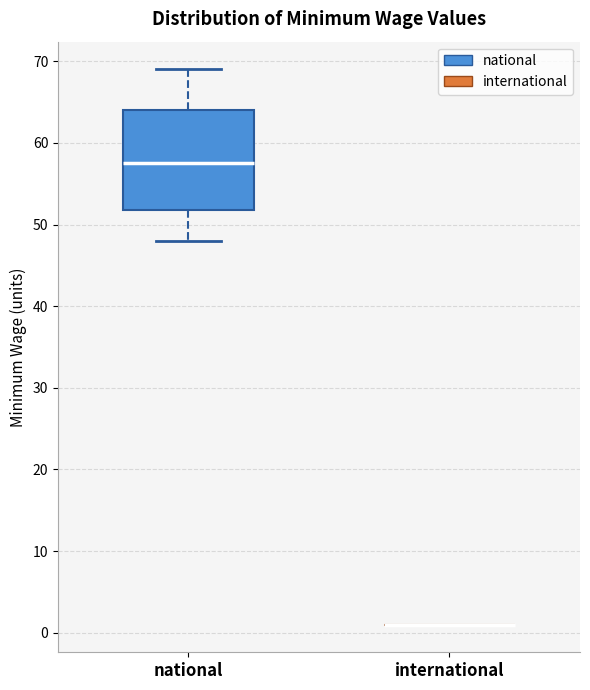

Reading left to right, transcribe this box plot: for each box, give where its median line is, the range the box spans, and where its two whiskers end, as read against the y-axis. The values are not printed on the chart, so give them approximately, as read against the axis.

national: median 58, box 52 to 64, whiskers 48 to 69
international: box collapsed to a line at 1, whiskers 1 to 1